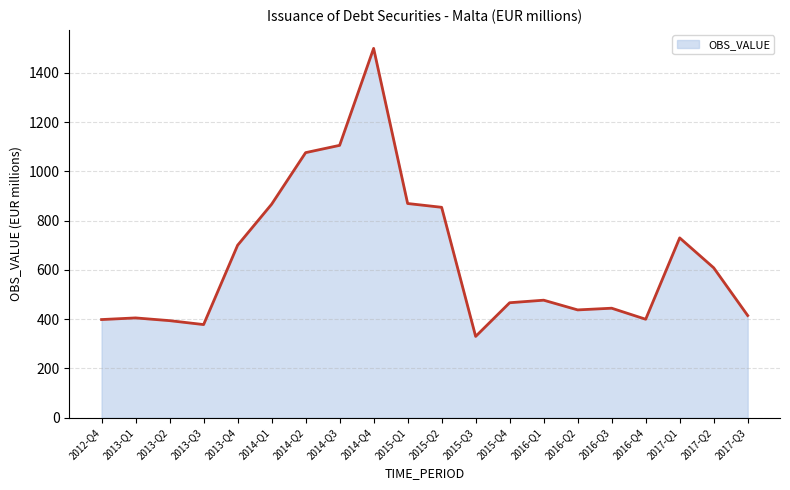

Which label corresponds to the smallest value in the chart?

2015-Q3